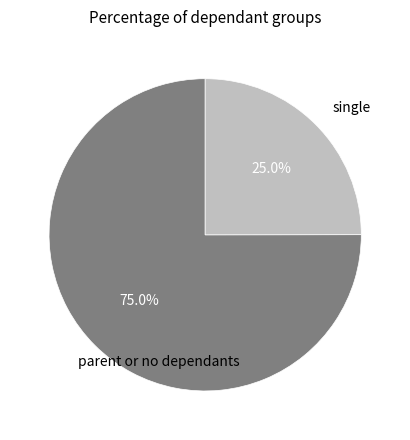

Does parent or no dependants represent more than half of the total?

Yes